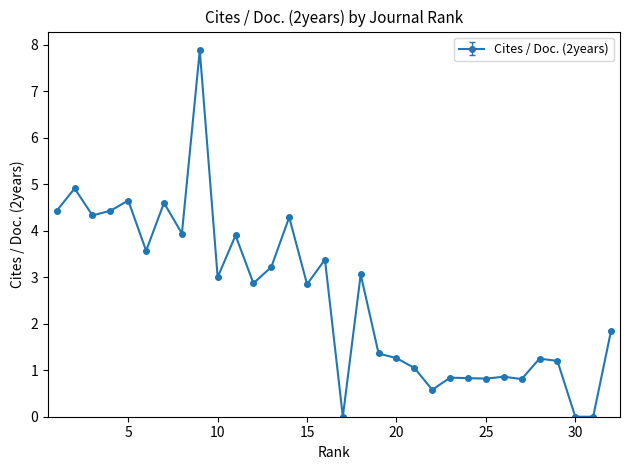

What is the value of the 26th point from the left?

0.9